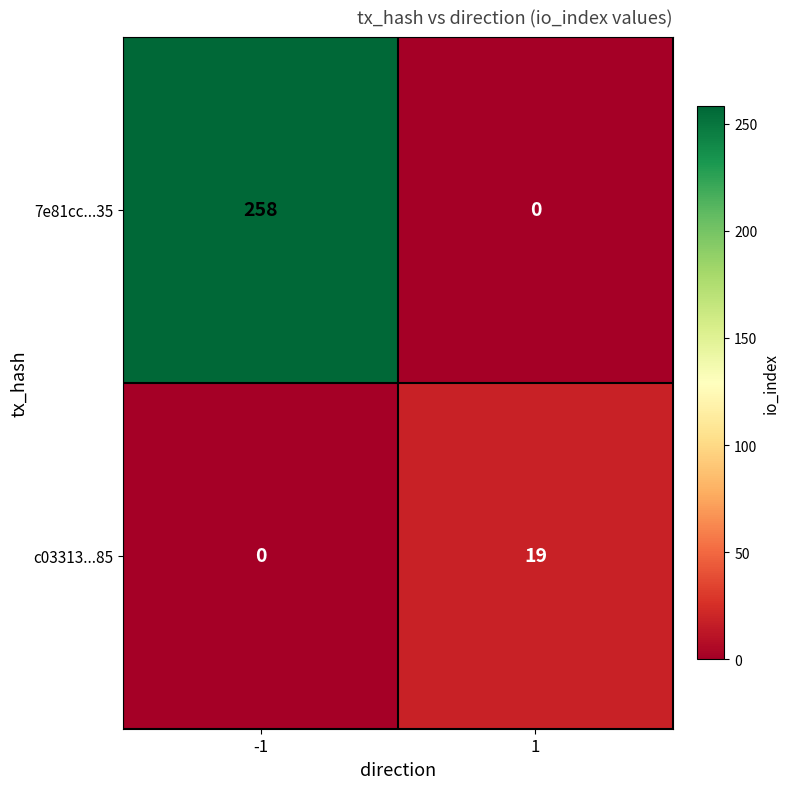

True or false: c03313...85 has a value of 7 at -1.

False